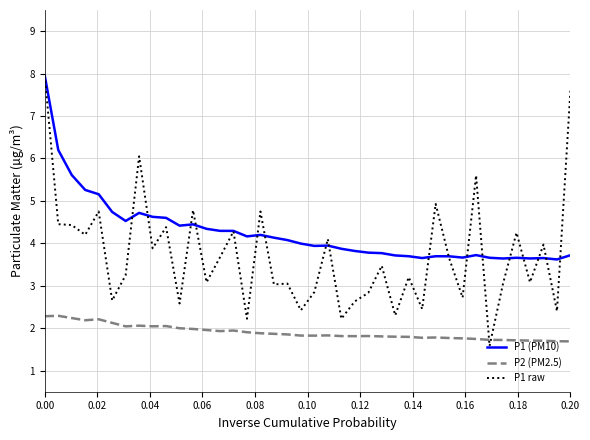

Which series has the largest total across all categories?

P1 (PM10)